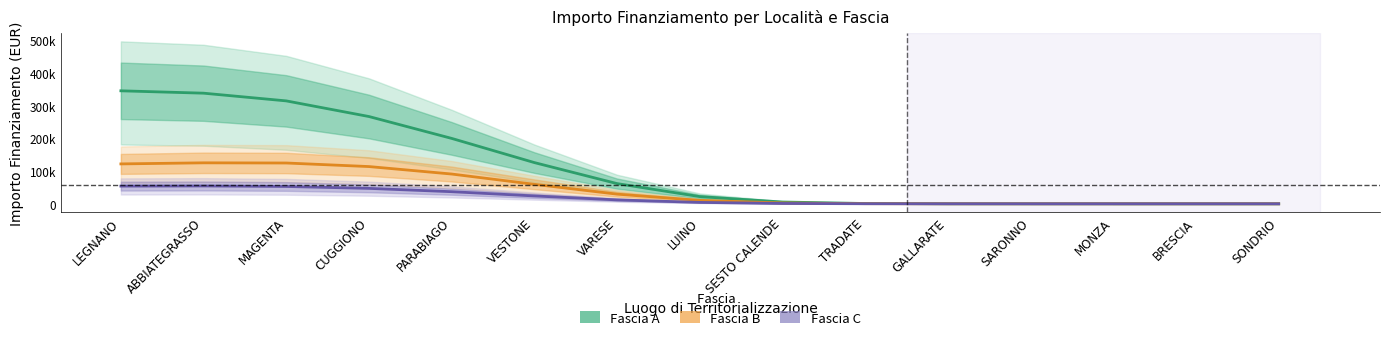

Which series changed the most between LUINO and SONDRIO?

Fascia A